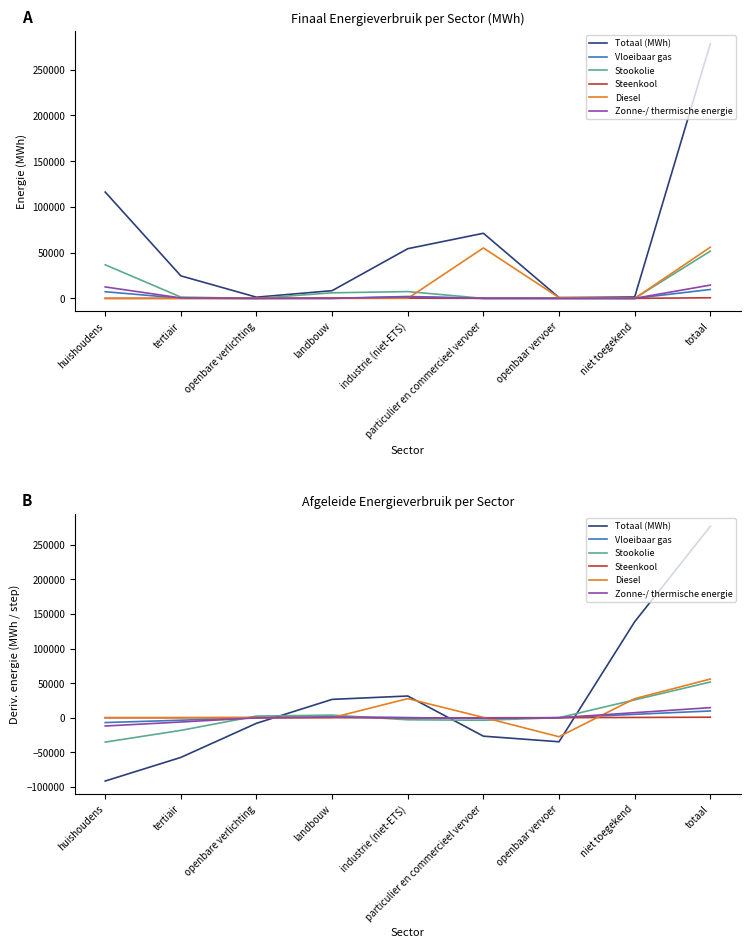

Which series has the largest total across all categories?

Totaal (MWh)